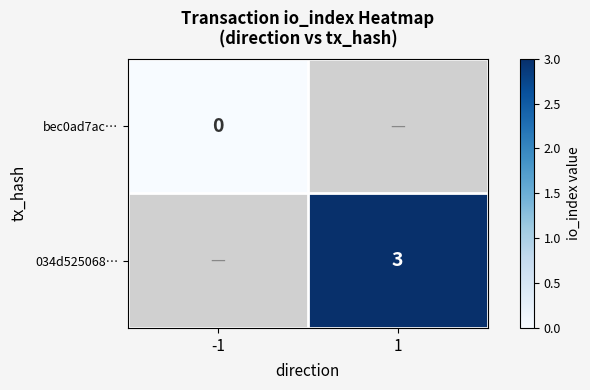

At how many categories does at least one series exceed 2?

1